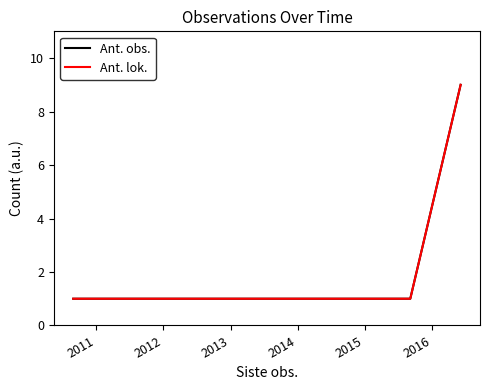

Does the chart have visible grid lines?

No